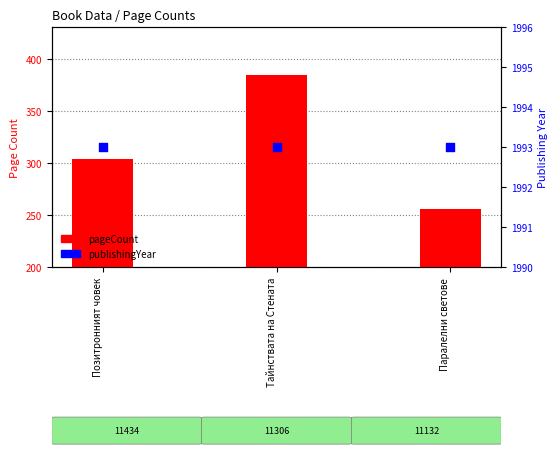

Which series has the largest Y range (max minus min)?

pageCount